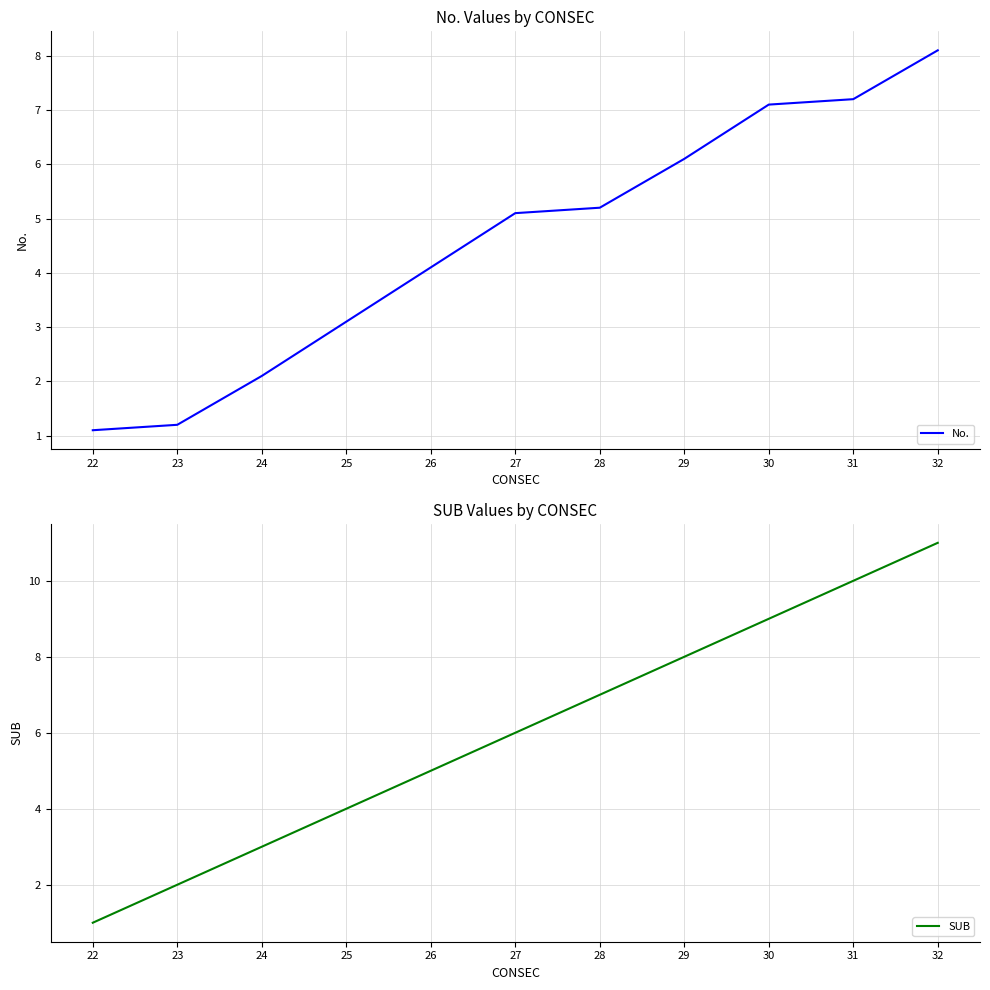

The value of No. at 28 is 2.7. True or false?

False